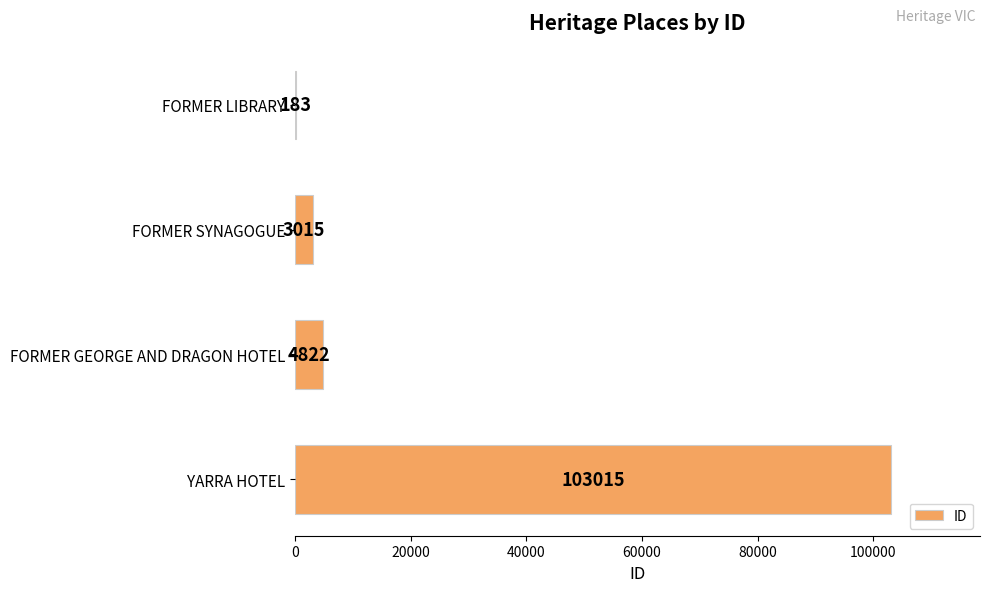

How many distinct data groups are displayed?

1